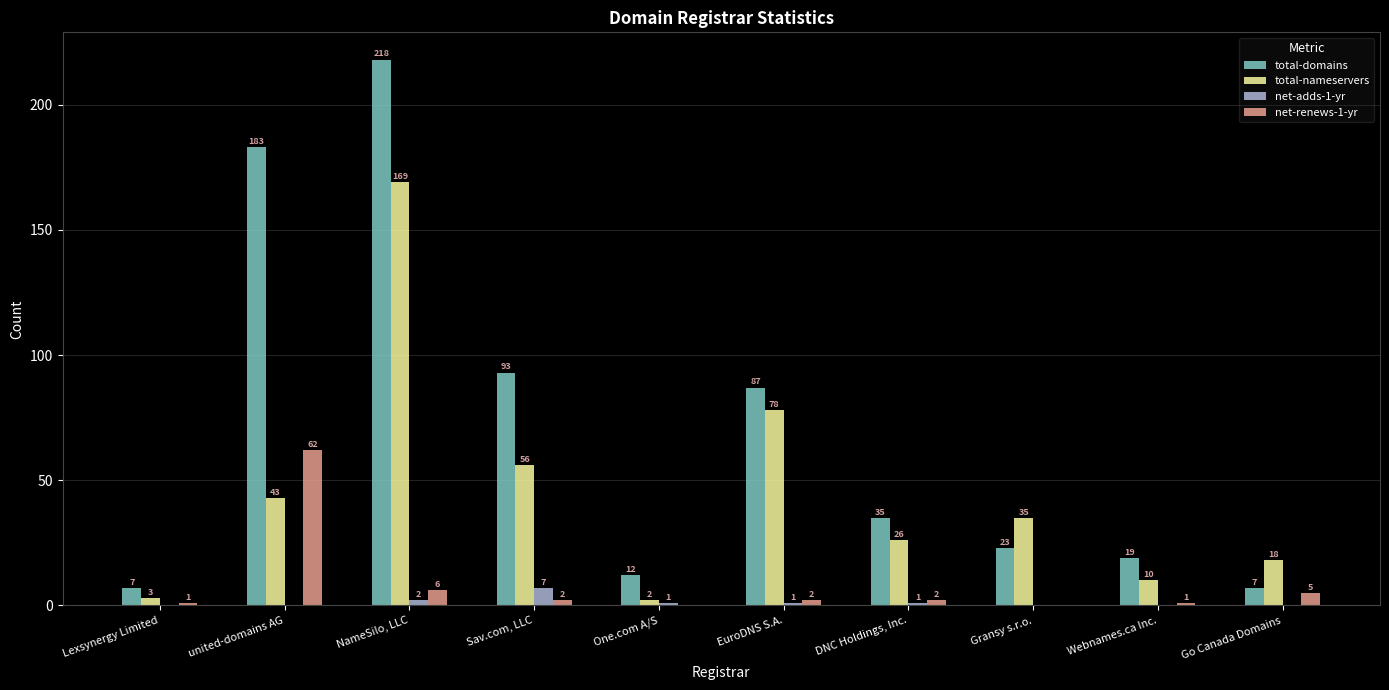

What is the sum of all total-domains values?

684